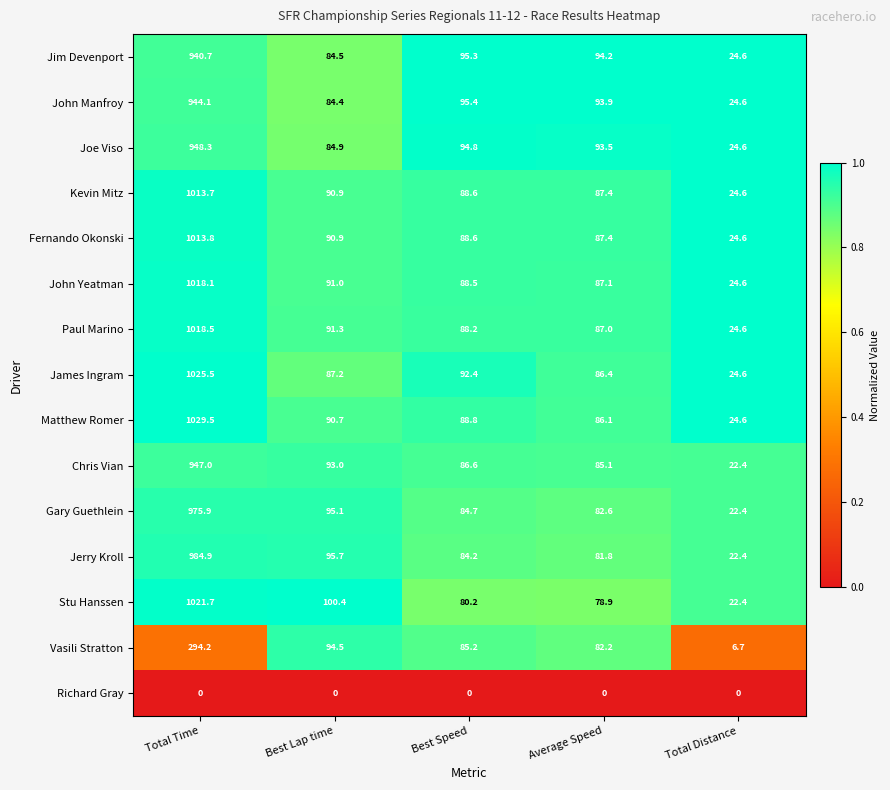

How many distinct data groups are displayed?

15